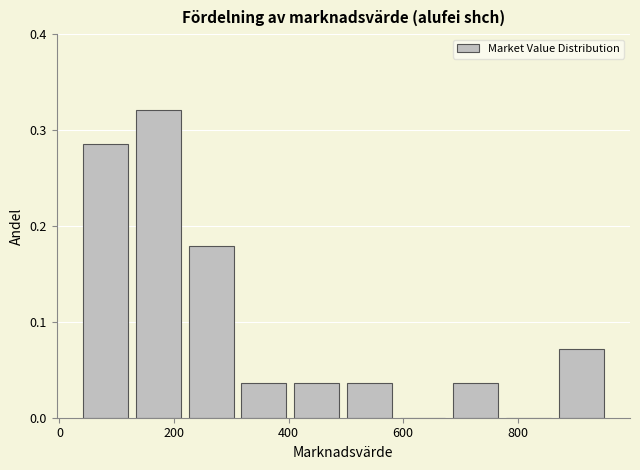

Reading left to right, transcribe this chart: for each bar, give the range it covers on the x-axis and its height. Neither the bar edges nor the heights are printed on the chart, so give them approximately, as read against the axes.

40 to 120: 0.29
120 to 220: 0.32
220 to 320: 0.18
320 to 400: 0.04
400 to 500: 0.04
500 to 580: 0.04
580 to 680: 0
680 to 780: 0.04
780 to 860: 0
860 to 960: 0.07